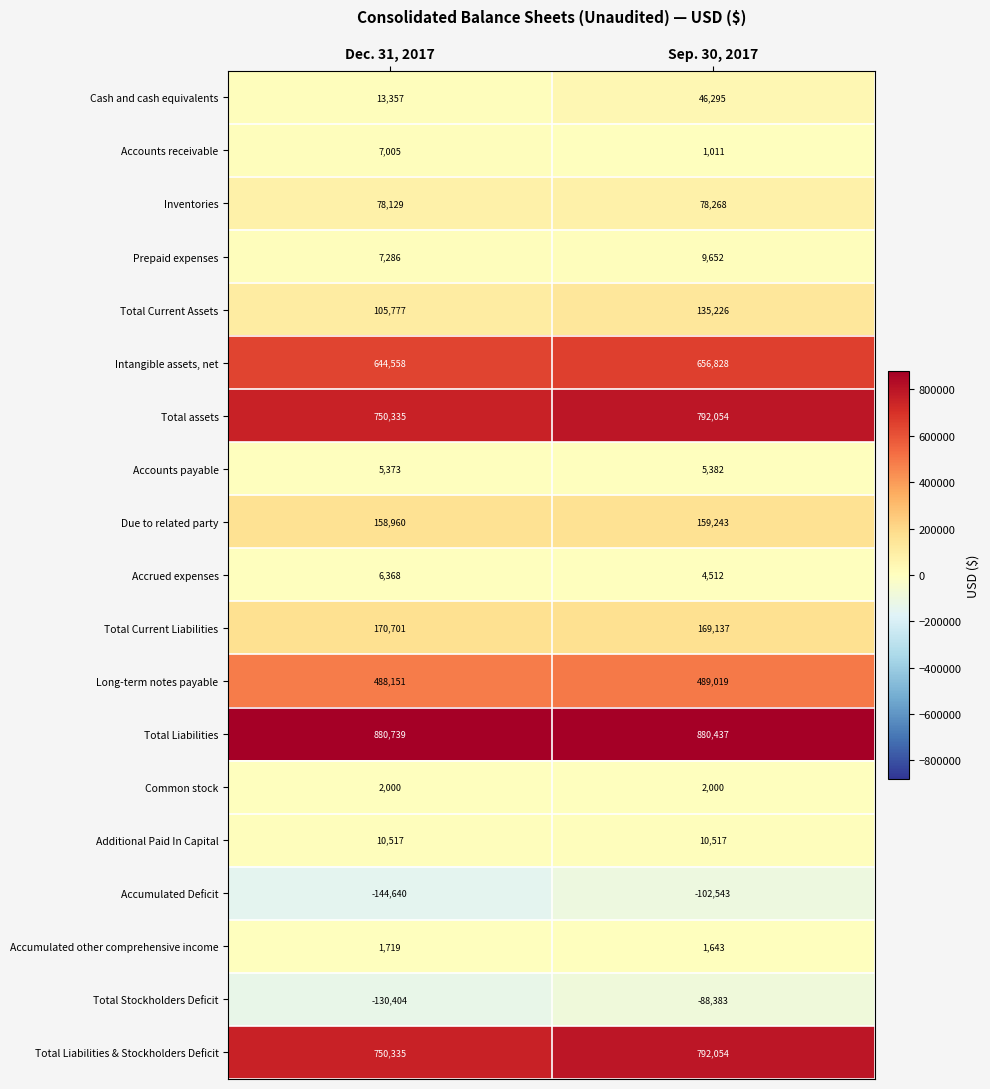

List the labels in order of Total Liabilities value, smallest first.

Sep. 30, 2017, Dec. 31, 2017